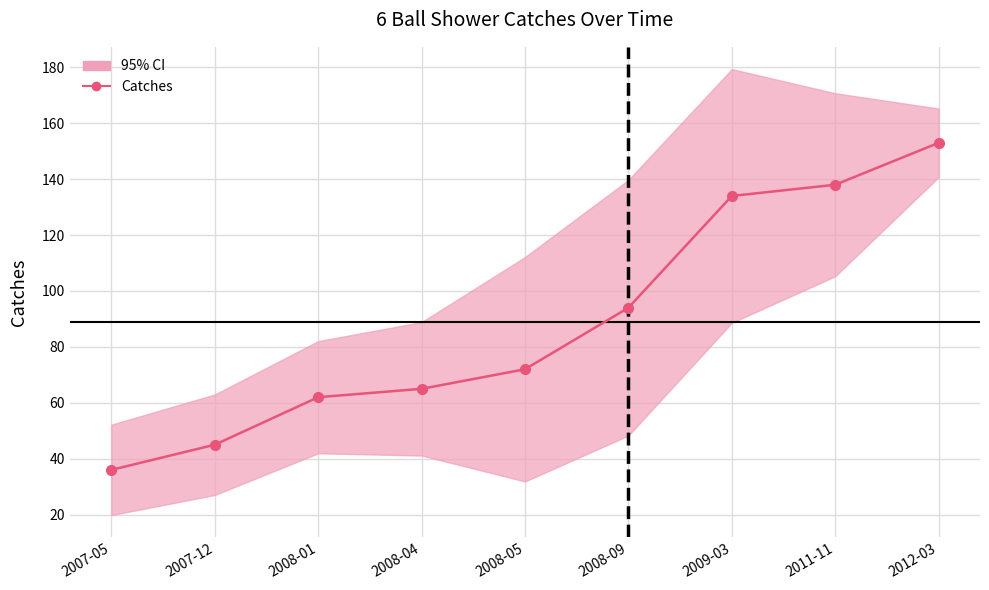

What is the change in value from 2008-04 to 2008-05?

+7